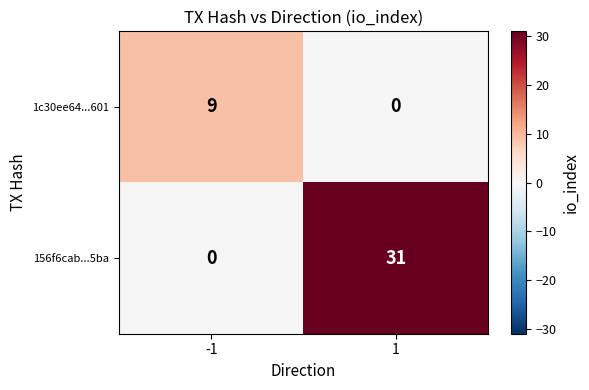

Rank the series by their maximum value, from highest to lowest.

156f6cab...5ba, 1c30ee64...601